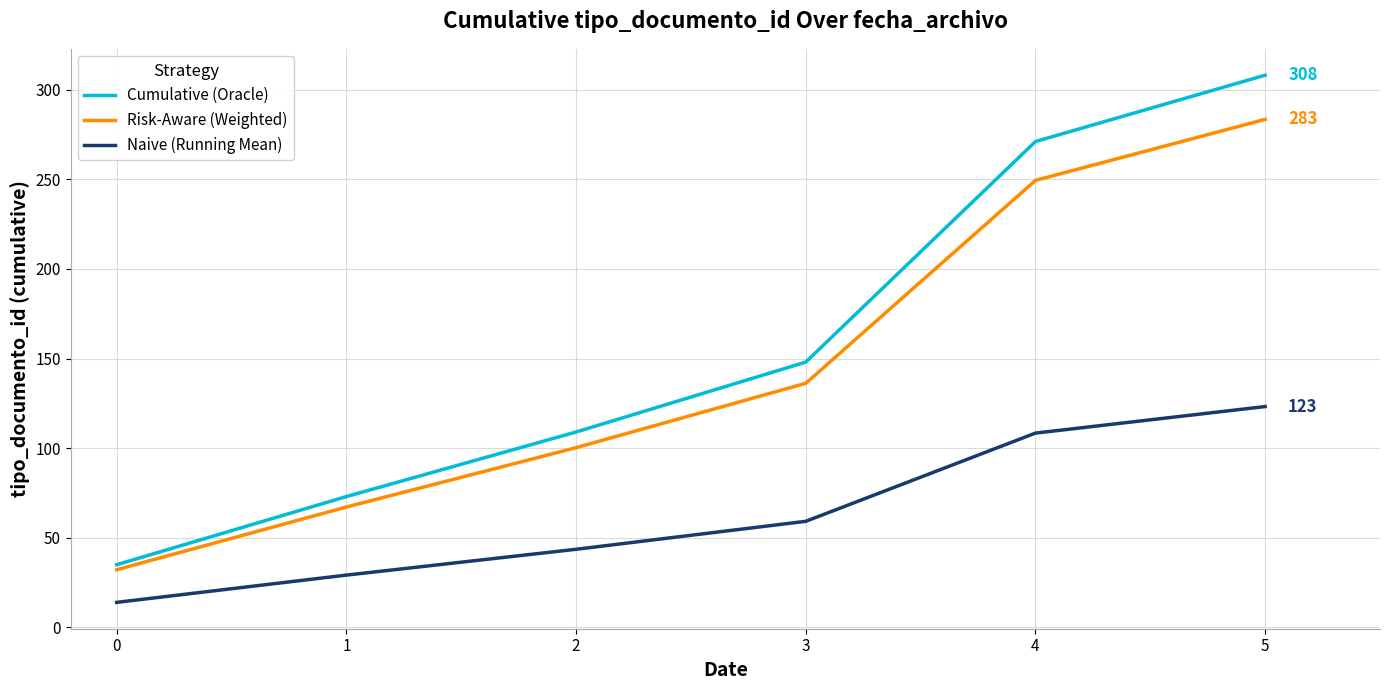

What is the maximum value shown in the chart?

308.0